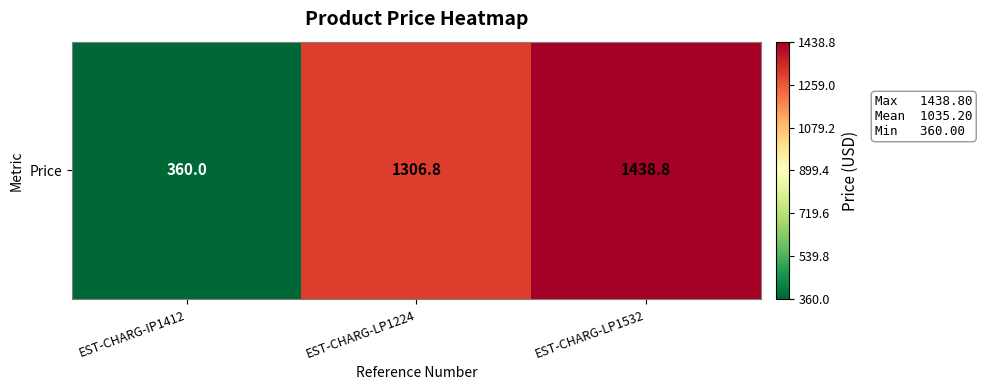

Rank the categories by value from lowest to highest.

EST-CHARG-IP1412, EST-CHARG-LP1224, EST-CHARG-LP1532